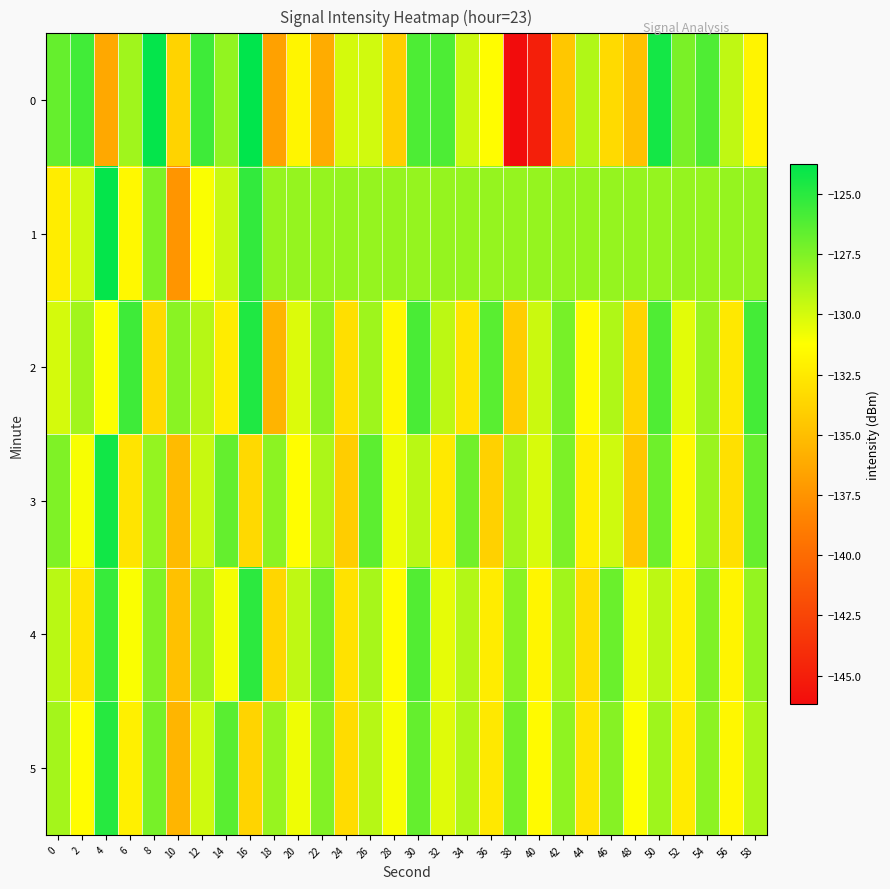

Reading left to right, list all the values displayed in this chart.

0: 0=-126.8	2=-125.7	4=-136.3	6=-128.5	8=-123.9	10=-133.8	12=-125.6	14=-128.0	16=-123.8	18=-136.7	20=-131.8	22=-136.1	24=-130.0	26=-129.8	28=-134.1	30=-126.0	32=-126.0	34=-129.7	36=-131.4	38=-146.2	40=-144.9	42=-134.5	44=-128.9	46=-133.4	48=-134.9	50=-124.4	52=-127.4	54=-126.1	56=-129.4	58=-131.9
1: 0=-132.3	2=-129.8	4=-123.9	6=-131.6	8=-127.5	10=-137.4	12=-131.1	14=-129.7	16=-125.3	18=-128.2	20=-128.2	22=-128.2	24=-128.2	26=-128.2	28=-128.2	30=-128.2	32=-128.2	34=-128.2	36=-128.2	38=-128.2	40=-128.2	42=-128.2	44=-128.2	46=-128.2	48=-128.2	50=-128.2	52=-128.2	54=-128.2	56=-128.2	58=-128.2
2: 0=-130.0	2=-128.5	4=-131.2	6=-125.6	8=-133.4	10=-127.8	12=-129.1	14=-132.3	16=-124.7	18=-135.6	20=-130.2	22=-127.9	24=-133.1	26=-128.4	28=-131.7	30=-125.9	32=-129.3	34=-132.8	36=-126.4	38=-134.2	40=-129.7	42=-127.3	44=-131.5	46=-128.9	48=-133.7	50=-126.1	52=-130.4	54=-128.2	56=-132.6	58=-125.8
3: 0=-127.5	2=-131.0	4=-124.3	6=-132.8	8=-128.1	10=-135.2	12=-129.6	14=-126.7	16=-133.4	18=-127.9	20=-131.3	22=-128.8	24=-134.1	26=-126.5	28=-130.7	30=-129.2	32=-132.5	34=-127.1	36=-133.9	38=-128.6	40=-130.1	42=-127.4	44=-132.2	46=-129.8	48=-134.5	50=-127.0	52=-131.6	54=-128.3	56=-133.0	58=-126.8
4: 0=-129.2	2=-132.7	4=-125.4	6=-131.1	8=-127.6	10=-134.8	12=-128.3	14=-130.9	16=-125.1	18=-133.6	20=-129.4	22=-127.1	24=-132.9	26=-128.7	28=-131.4	30=-126.2	32=-130.5	34=-129.0	36=-132.3	38=-127.8	40=-131.8	42=-128.5	44=-133.2	46=-126.9	48=-130.6	50=-129.3	52=-132.1	54=-127.5	56=-131.9	58=-128.1
5: 0=-128.6	2=-131.4	4=-124.9	6=-132.1	8=-127.3	10=-135.5	12=-129.8	14=-126.4	16=-133.7	18=-128.2	20=-130.8	22=-127.6	24=-133.3	26=-129.1	28=-131.0	30=-126.7	32=-130.3	34=-128.9	36=-132.6	38=-127.2	40=-131.5	42=-128.0	44=-132.8	46=-127.7	48=-131.2	50=-128.4	52=-132.4	54=-127.9	56=-131.7	58=-128.8